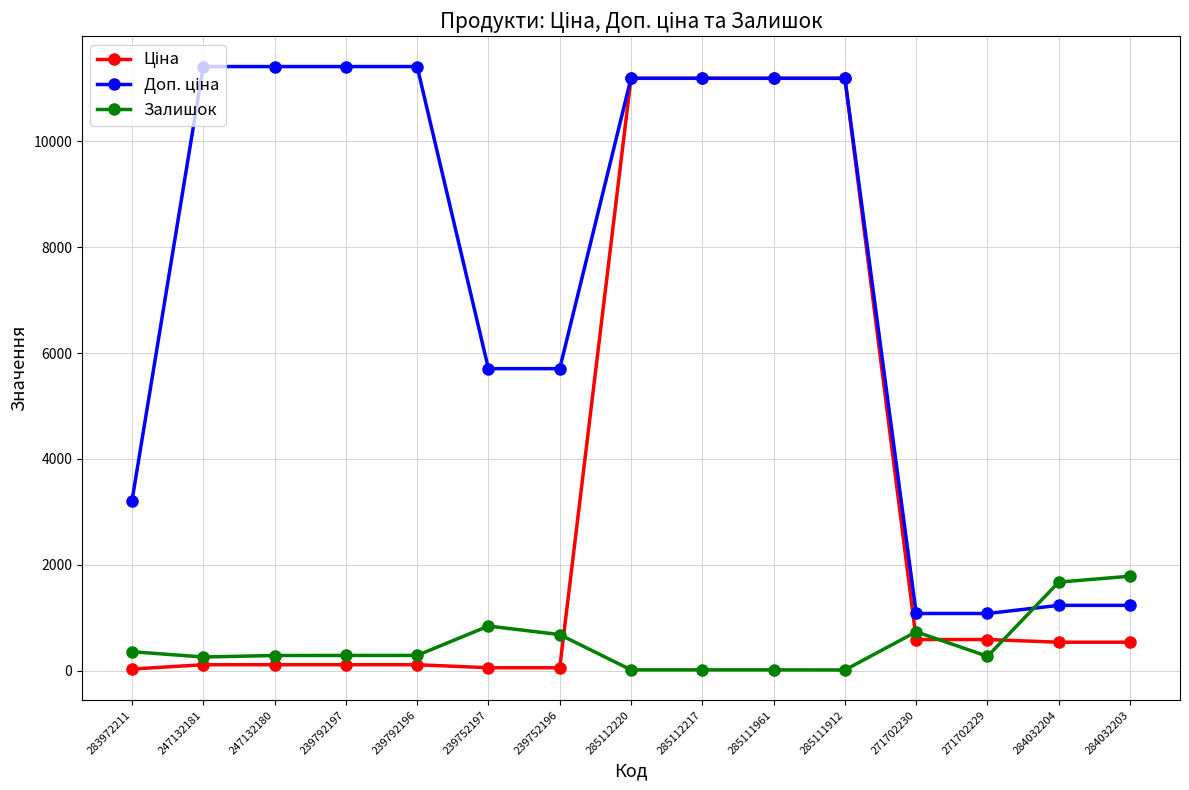

The Залишок series shows 1786.0 at 284032203. True or false?

True